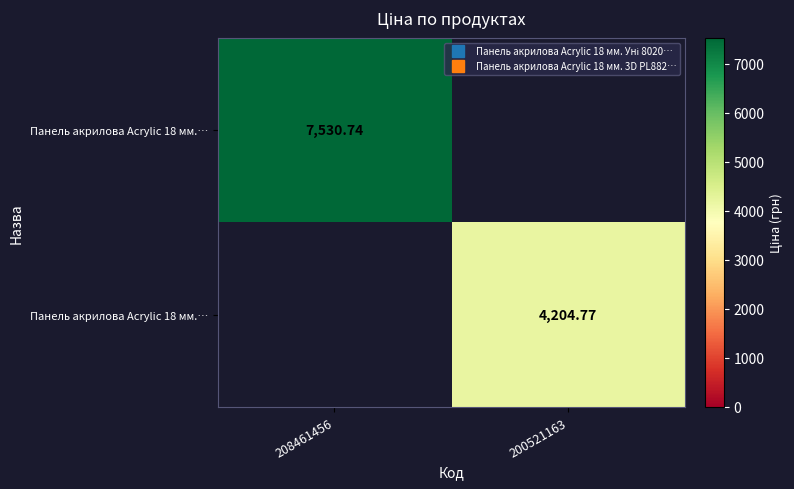

At how many categories does at least one series exceed 6674?

1